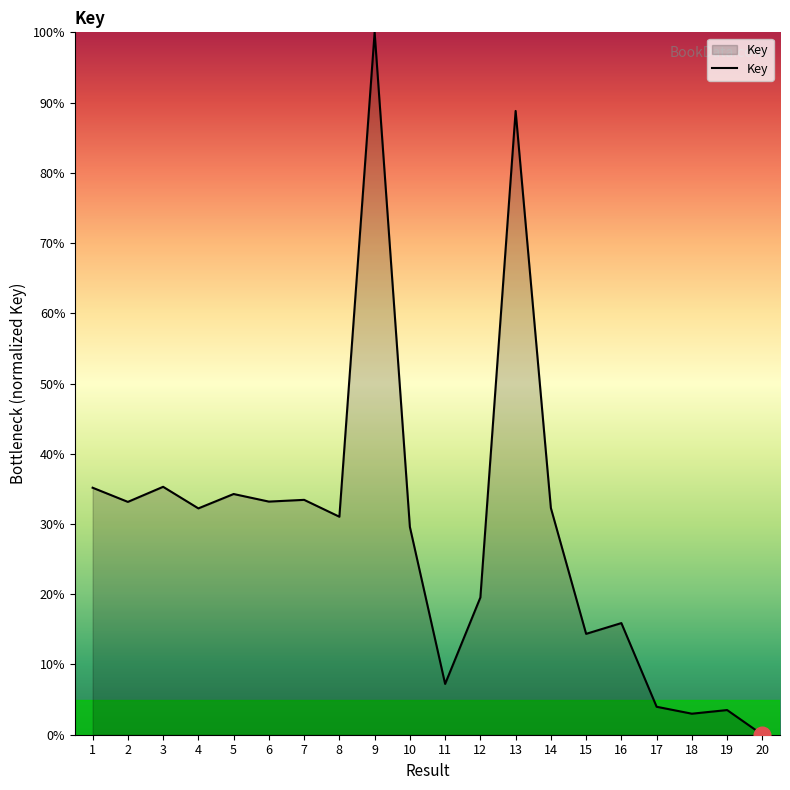

How many lines are shown in the chart?

1